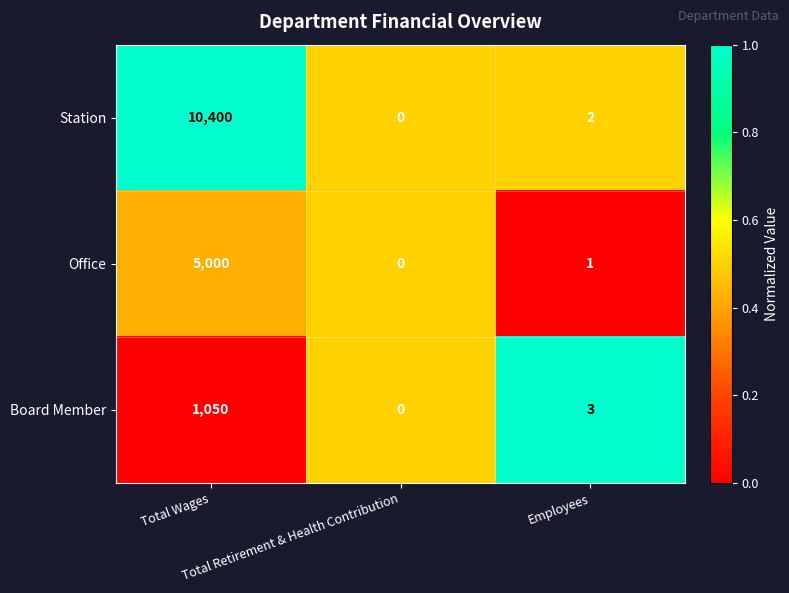

What is the difference between the highest and lowest values at Total Wages?

9350